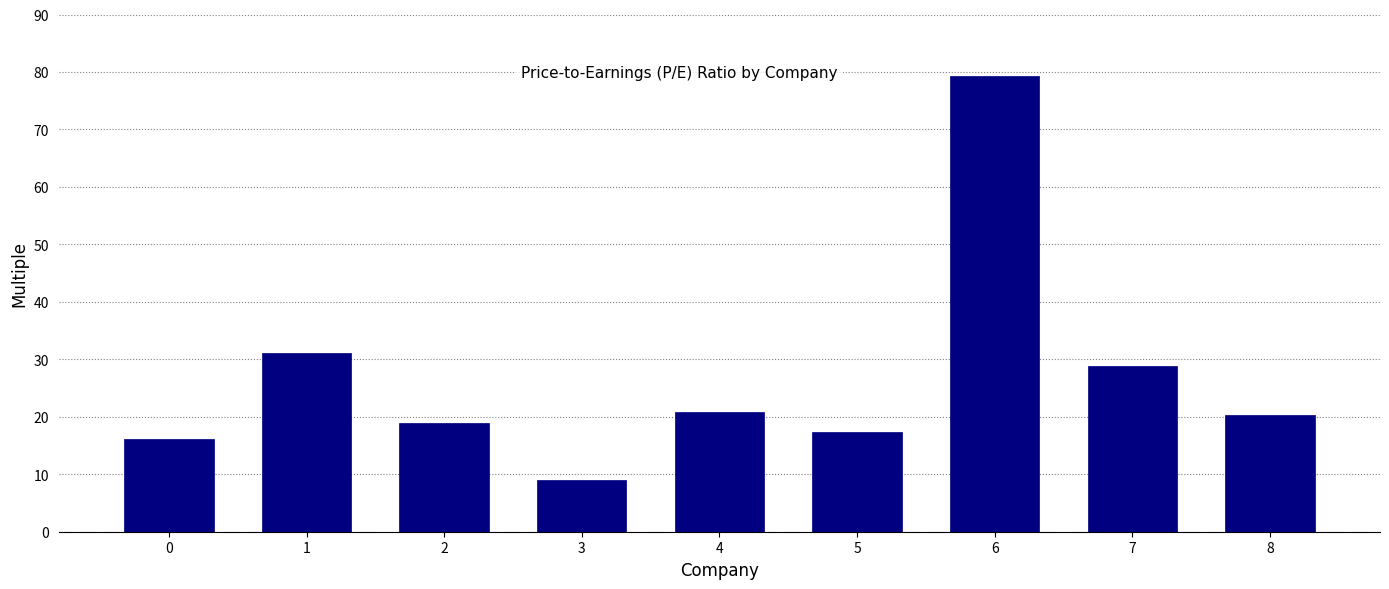

Between 7 and 5, which is larger?

7